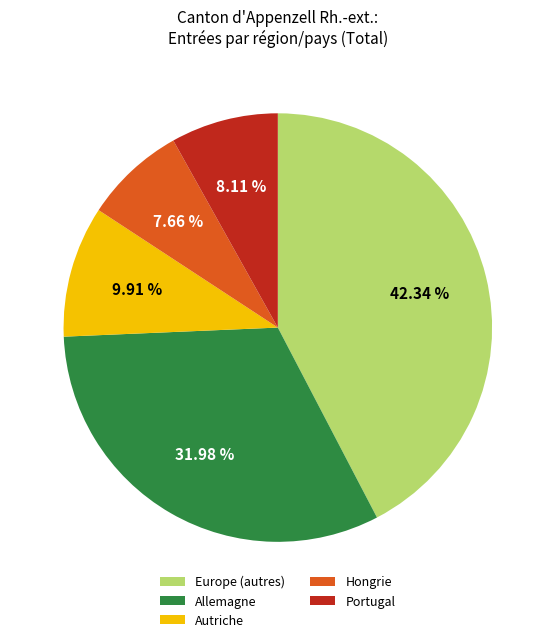

What percentage is the Autriche slice, to the nearest percent?

10%